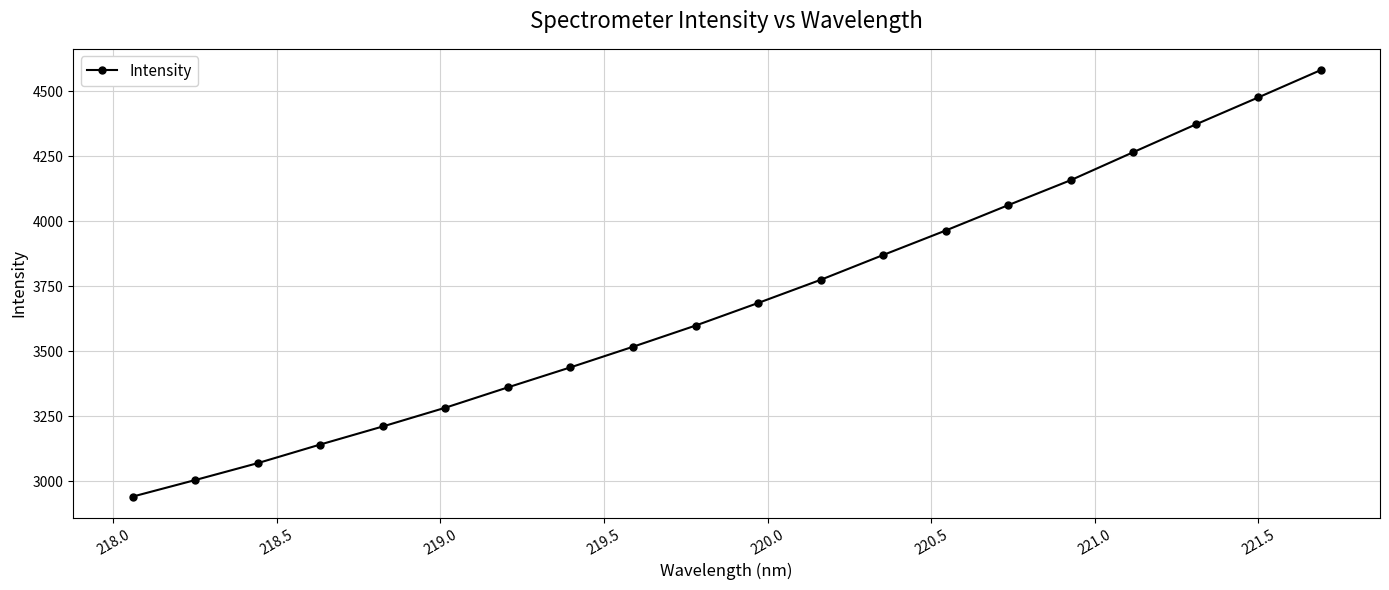

What is the sum of all values?

73782.3